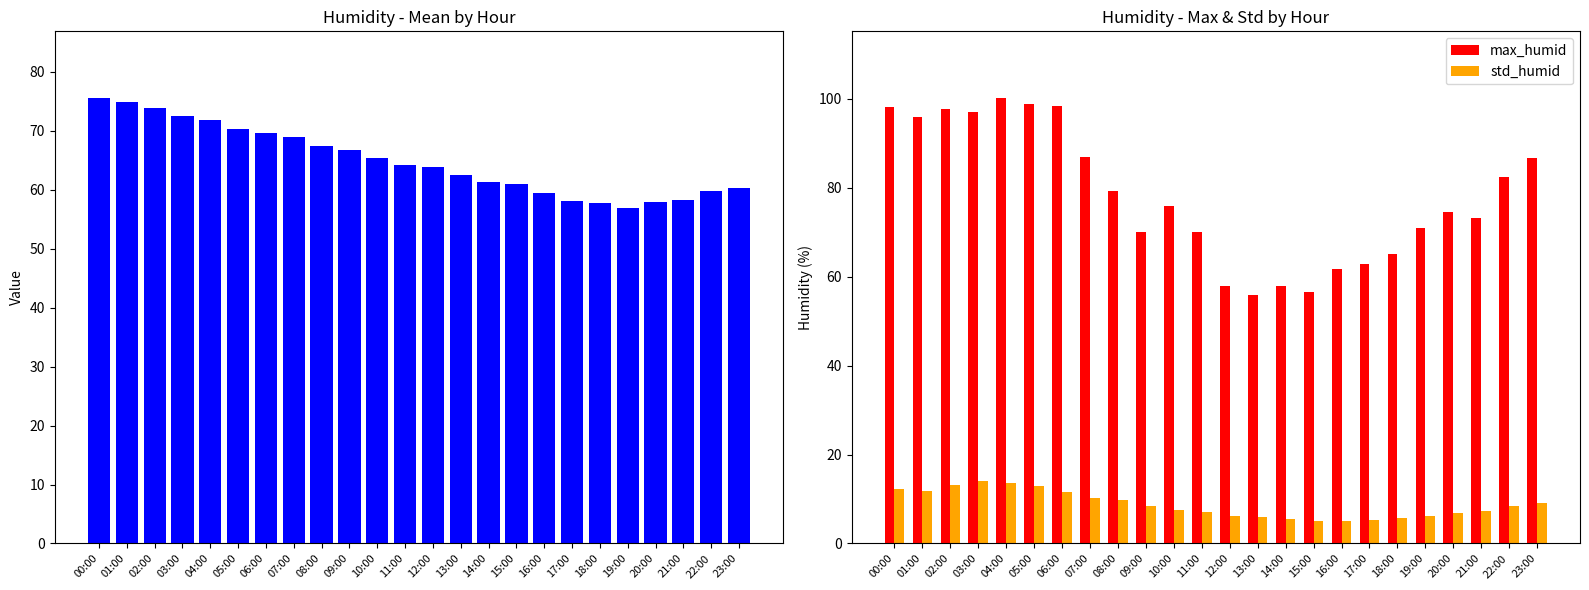

At which label does max_humid first exceed 76?

00:00